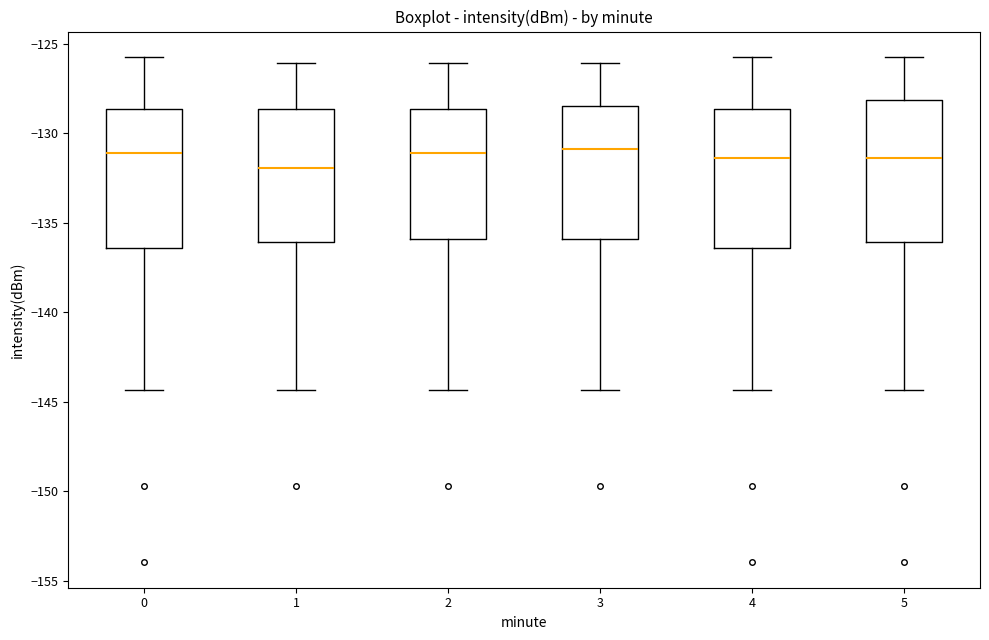

Where does the lower whisker of the box at x = 2 end on the y-axis? The values are not printed on the chart, so give them approximately, as read against the axis.

-144.5